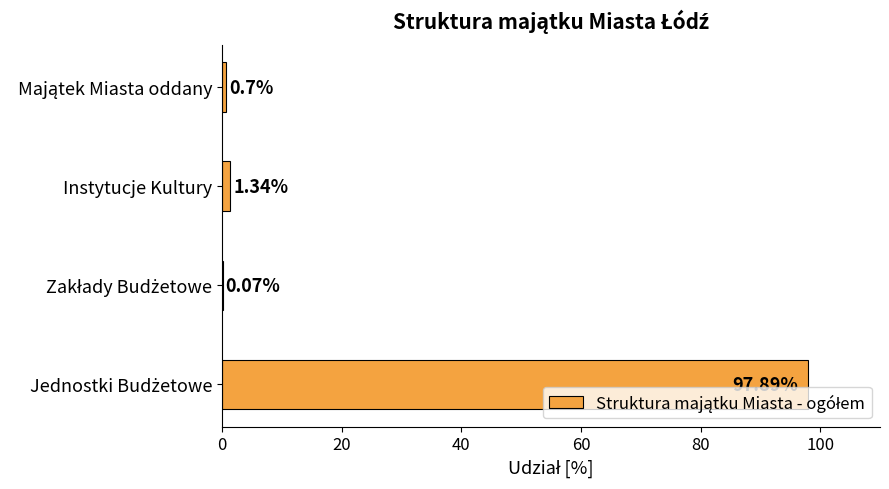

Where is the data nearest to the value 48?

Instytucje Kultury